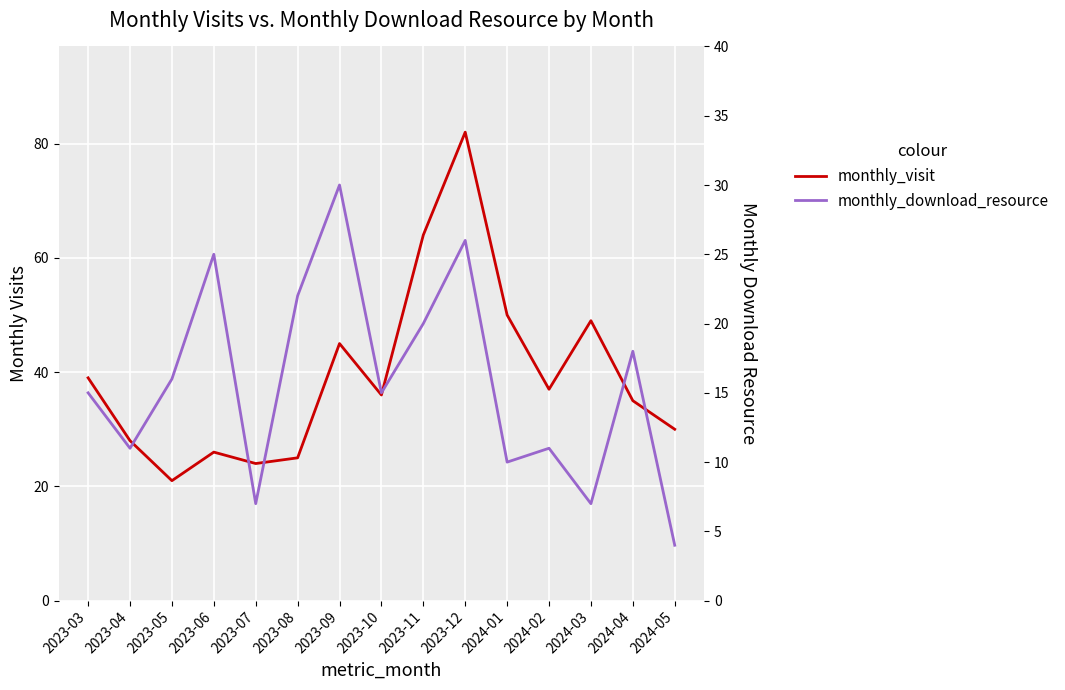

True or false: monthly_download_resource and monthly_visit cross at least once.

False